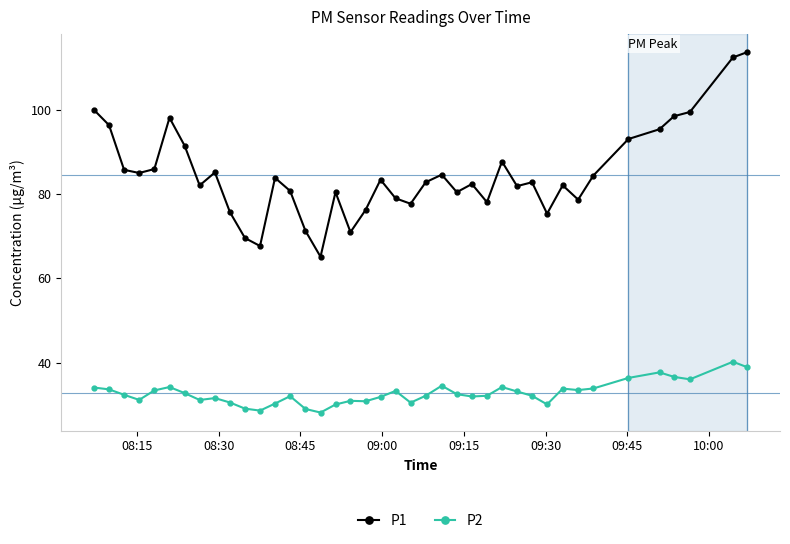

Which series has the largest range (max minus min)?

P1